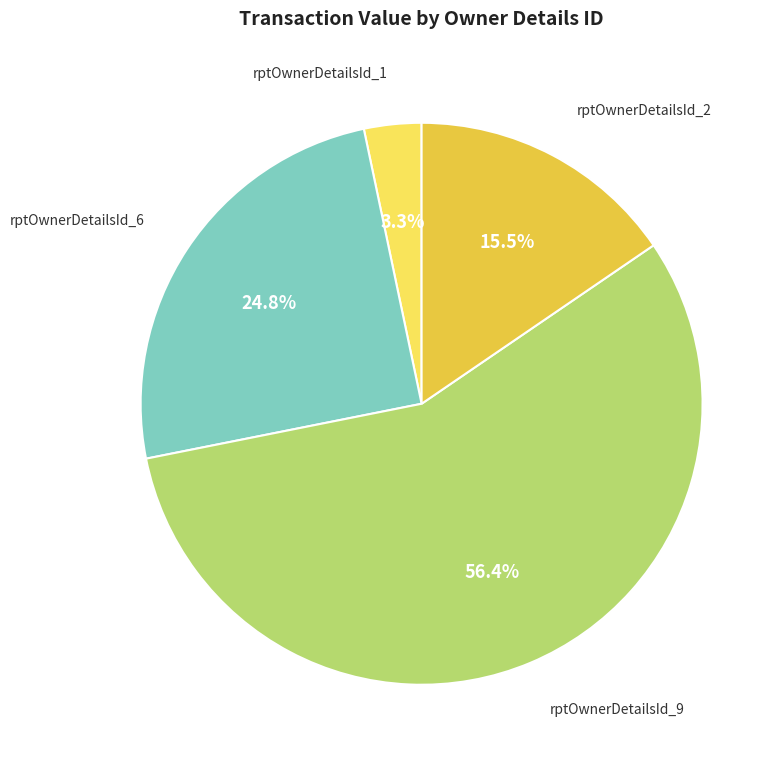

Between rptOwnerDetailsId_2 and rptOwnerDetailsId_6, which is larger?

rptOwnerDetailsId_6